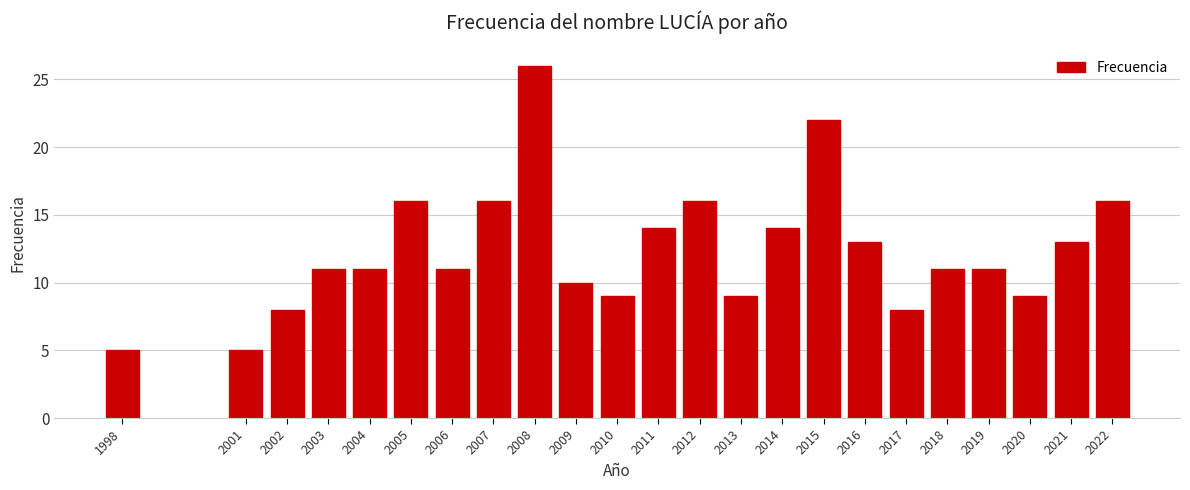

Reading left to right, transcribe all the data shown in this chart.

1998=5	2001=5	2002=8	2003=11	2004=11	2005=16	2006=11	2007=16	2008=26	2009=10	2010=9	2011=14	2012=16	2013=9	2014=14	2015=22	2016=13	2017=8	2018=11	2019=11	2020=9	2021=13	2022=16